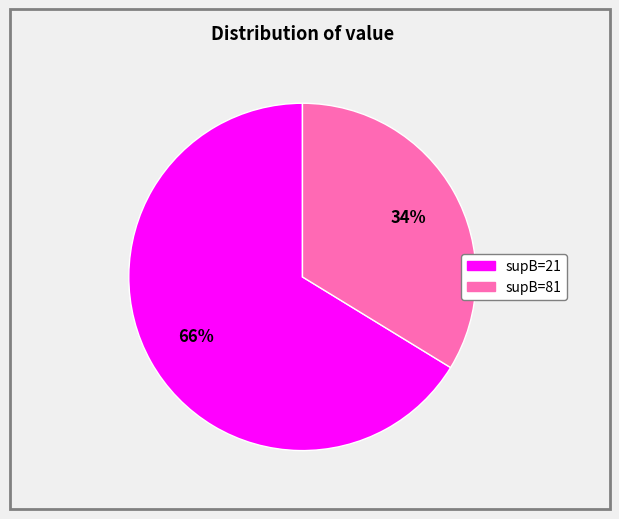

What percentage is the supB=21 slice, to the nearest percent?

66%